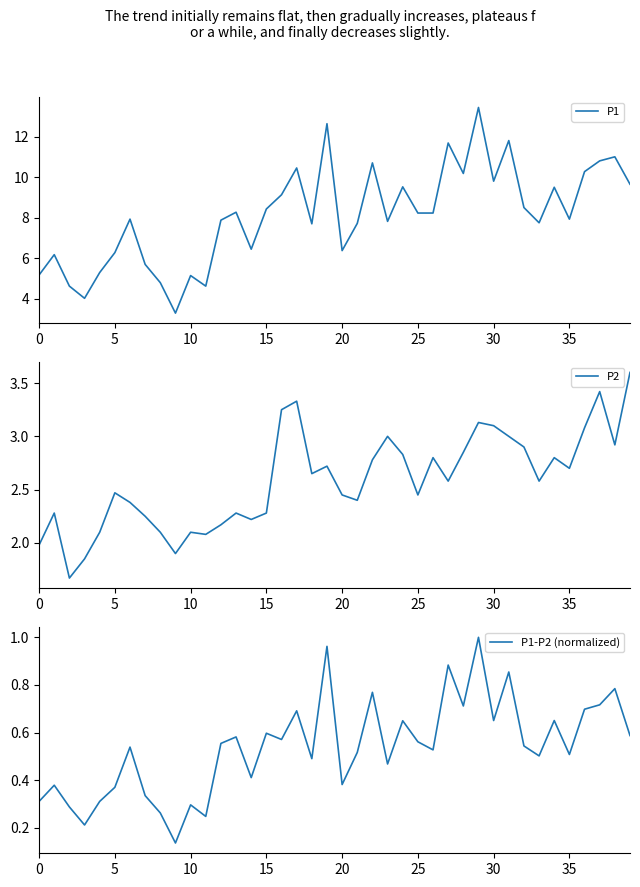

What is the highest value of the P1 series?

13.4